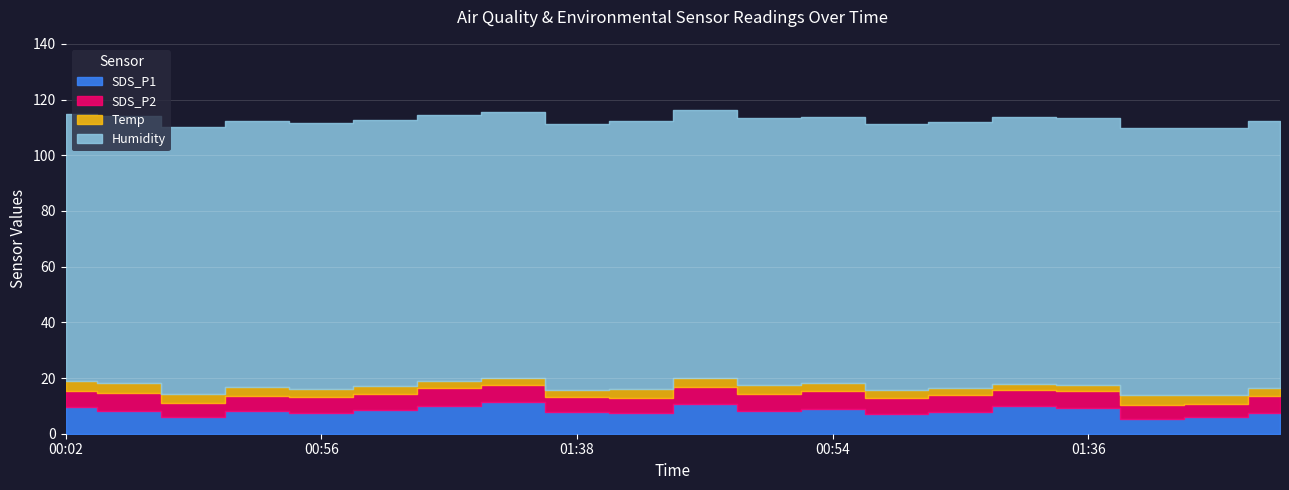

What is the difference between the SDS_P2 values at 01:08 and 00:34?

1.2